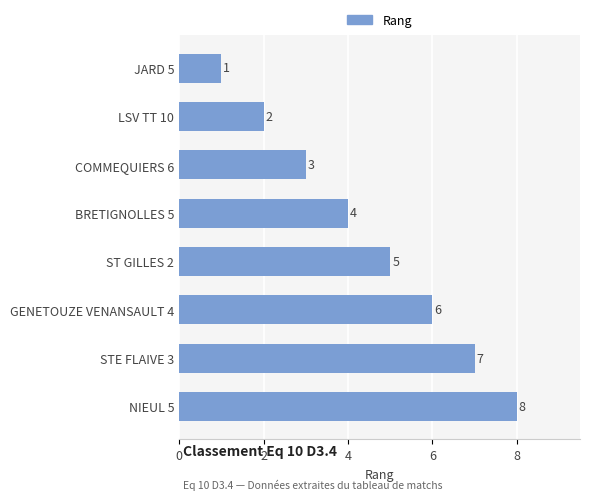

What is the smallest value displayed?

1